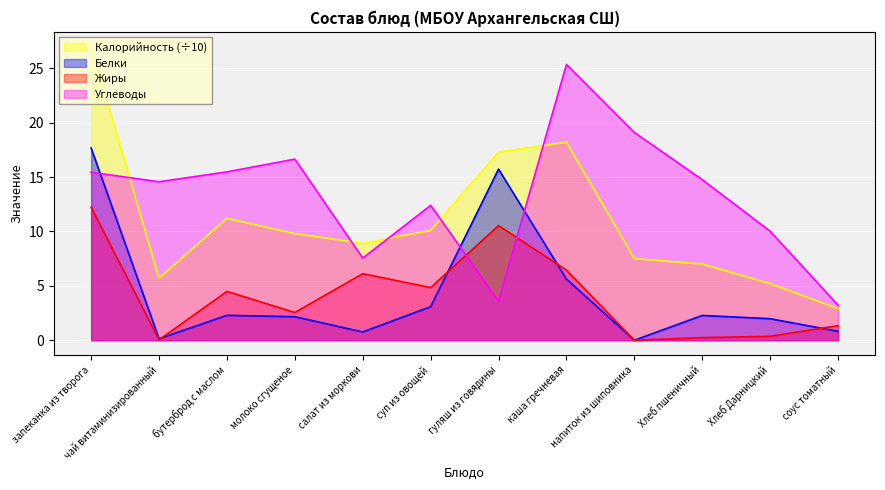

At which label does Калорийность first exceed 9?

запеканка из творога